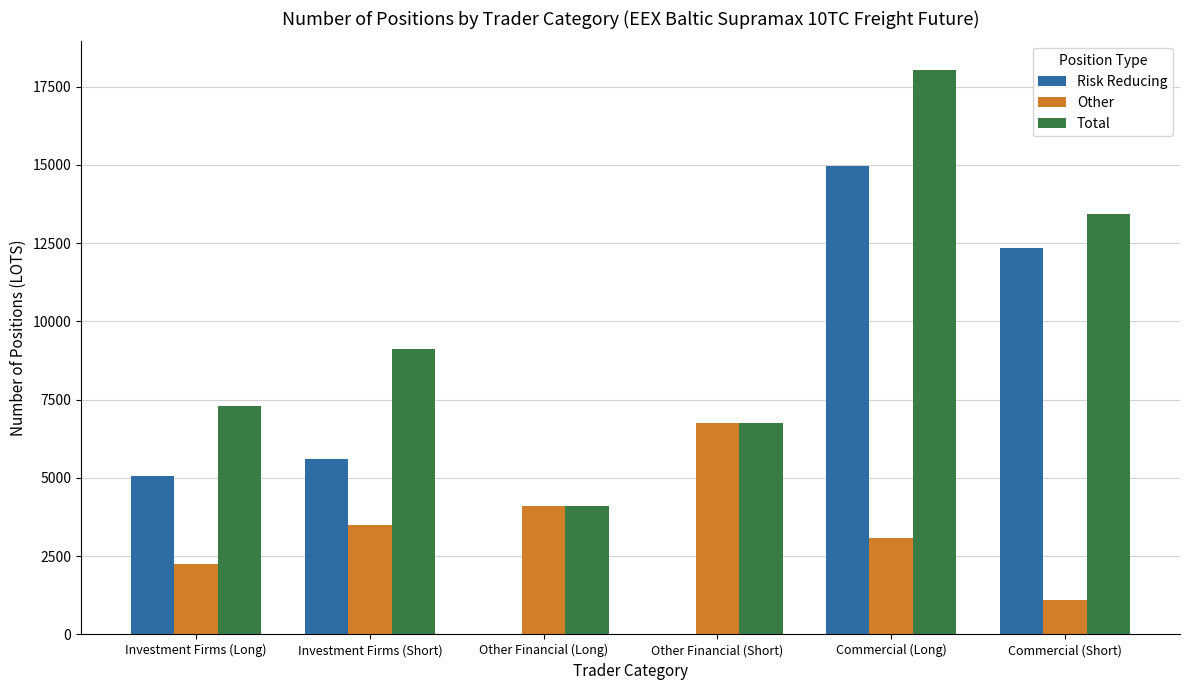

At which category is the sum across all series the highest?

Commercial (Long)